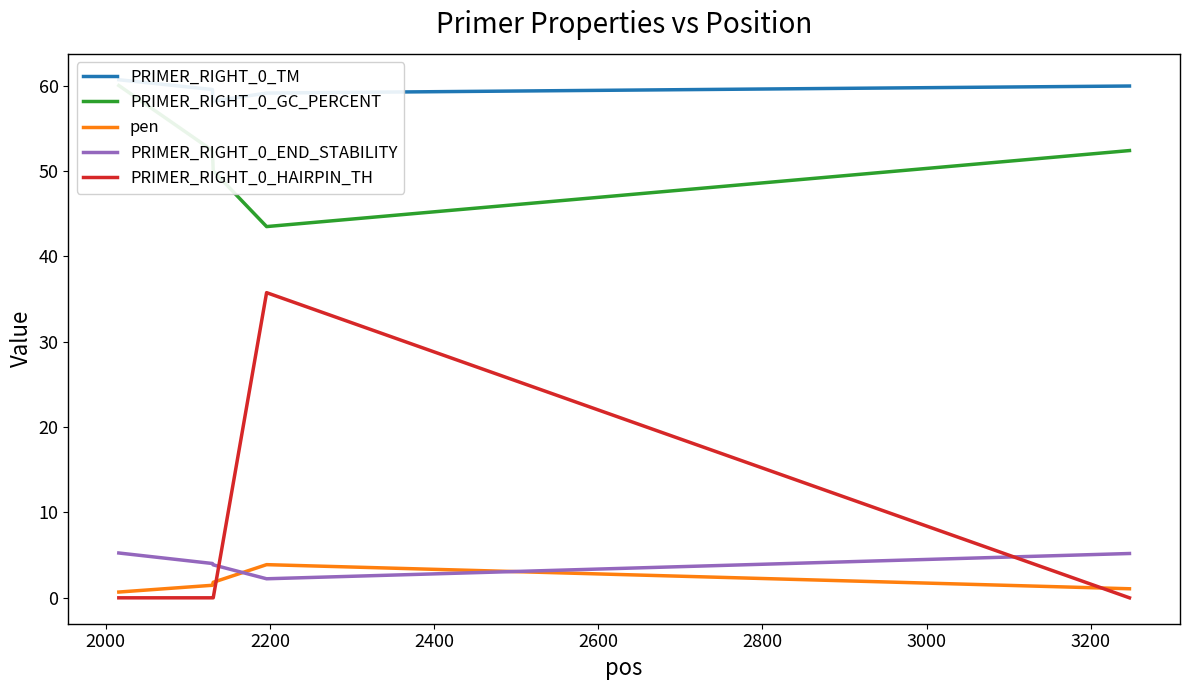

What is the maximum value for pen?

3.9